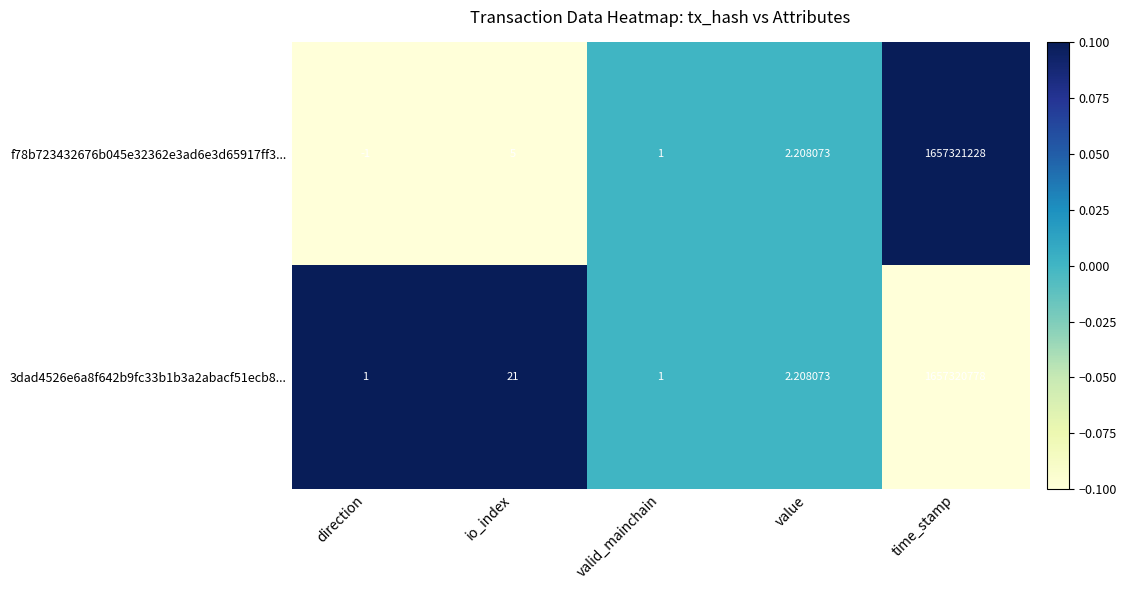

List the labels in order of f78b723432676b045e32362e3ad6e3d65917ff3... value, largest first.

time_stamp, io_index, value, valid_mainchain, direction